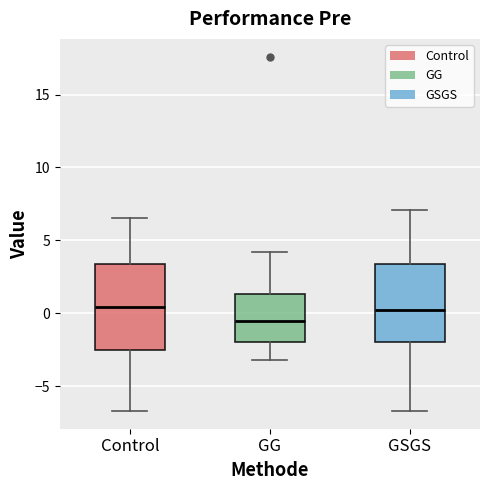

Reading left to right, read every box against the y-axis: the position of its median line, the range the box covers, and the ends of its whiskers. The values are not printed on the chart, so give them approximately, as read against the axis.

Control: median 0.5, box -2.5 to 3.5, whiskers -6.5 to 6.5
GG: median -0.5, box -2.0 to 1.5, whiskers -3.0 to 4.0
GSGS: median 0.5, box -2.0 to 3.5, whiskers -6.5 to 7.0